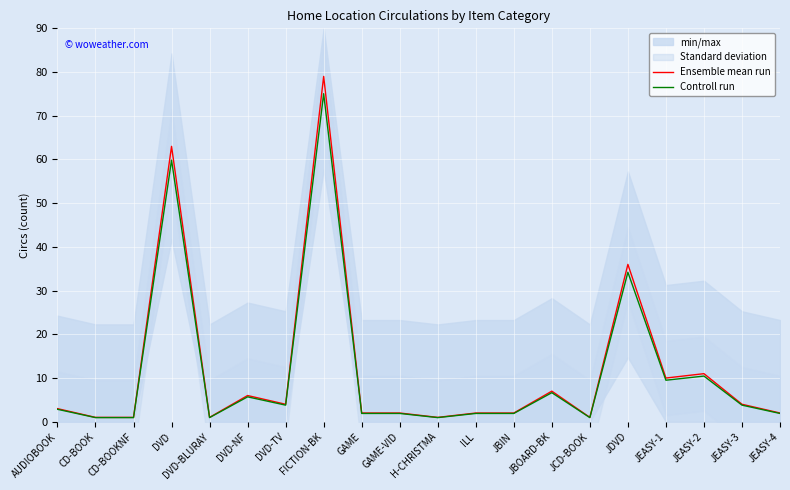

Is the value of Controll run at DVD-BLURAY greater than the value of Ensemble mean run at JEASY-3?

No